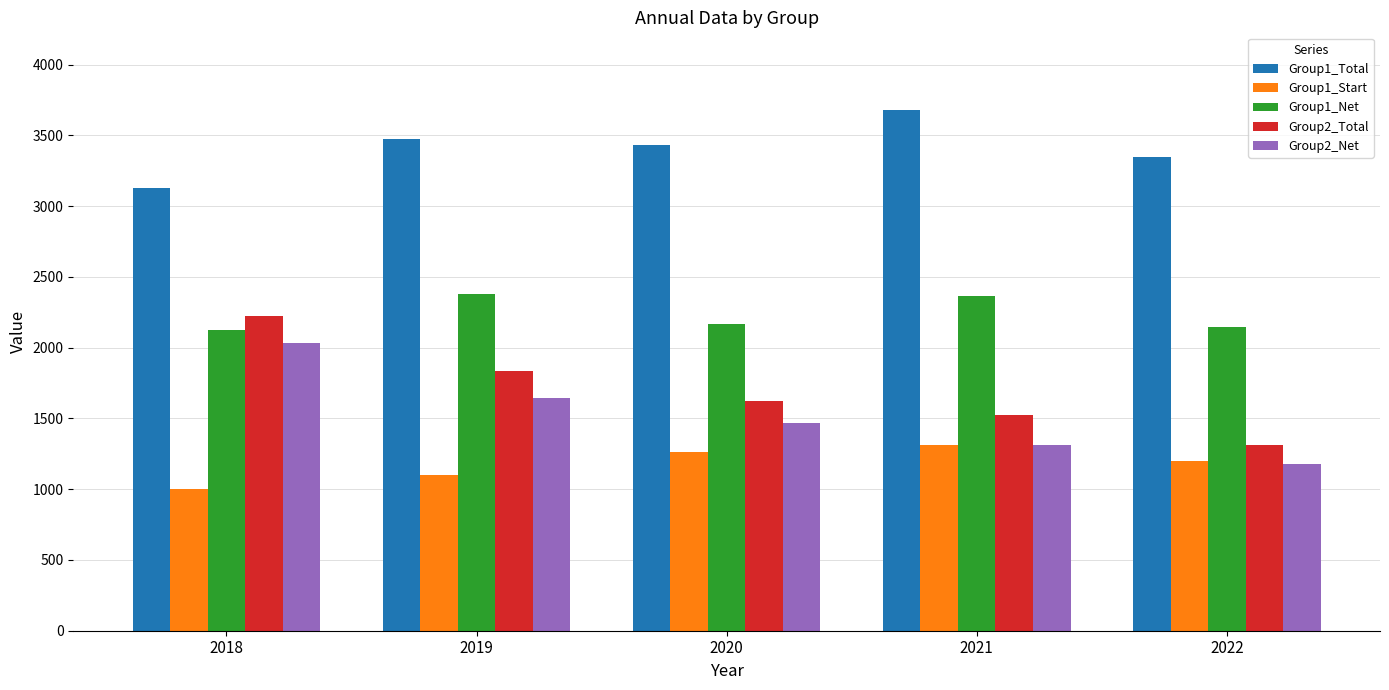

What is the difference between the Group1_Net values at 2022 and 2019?

229